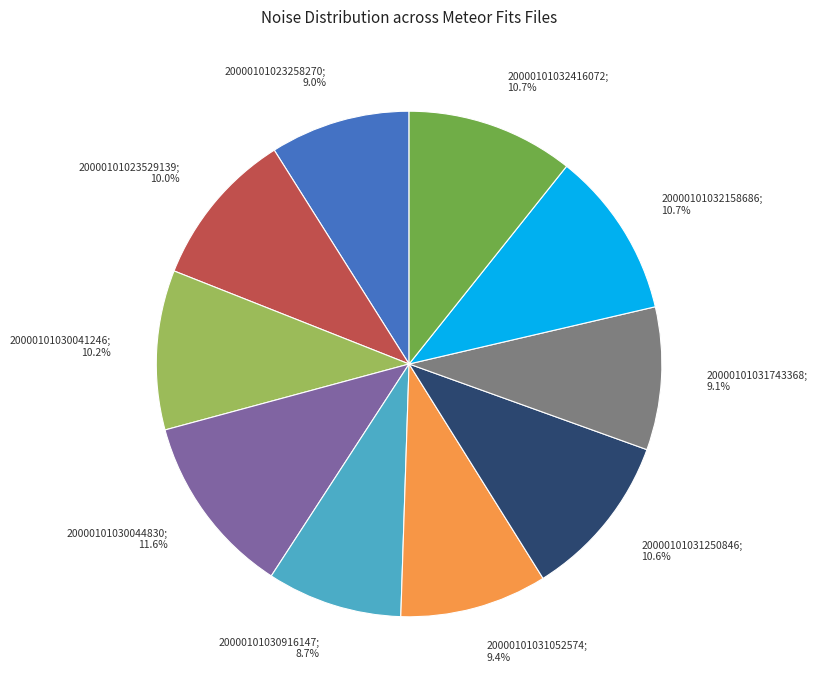

Is there any slice that represents more than half of the pie?

No